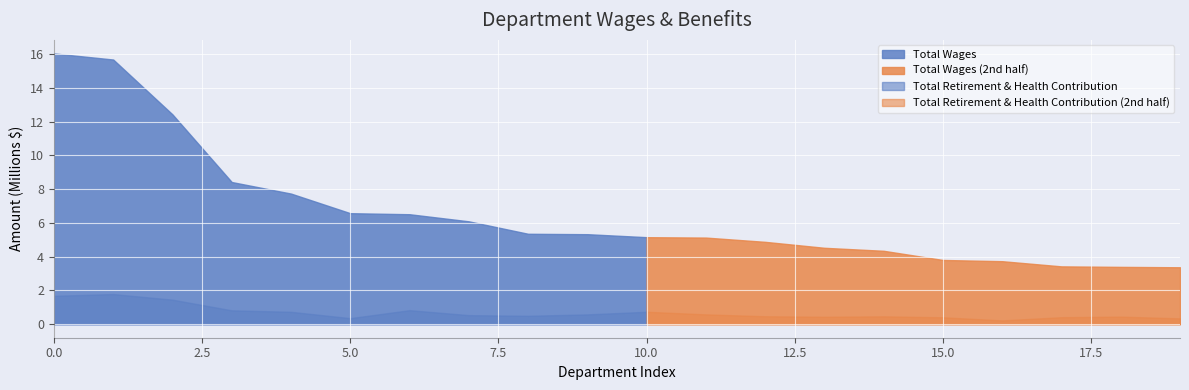

Is it true that Total Retirement & Health Contribution equals 758599 at 7?

False